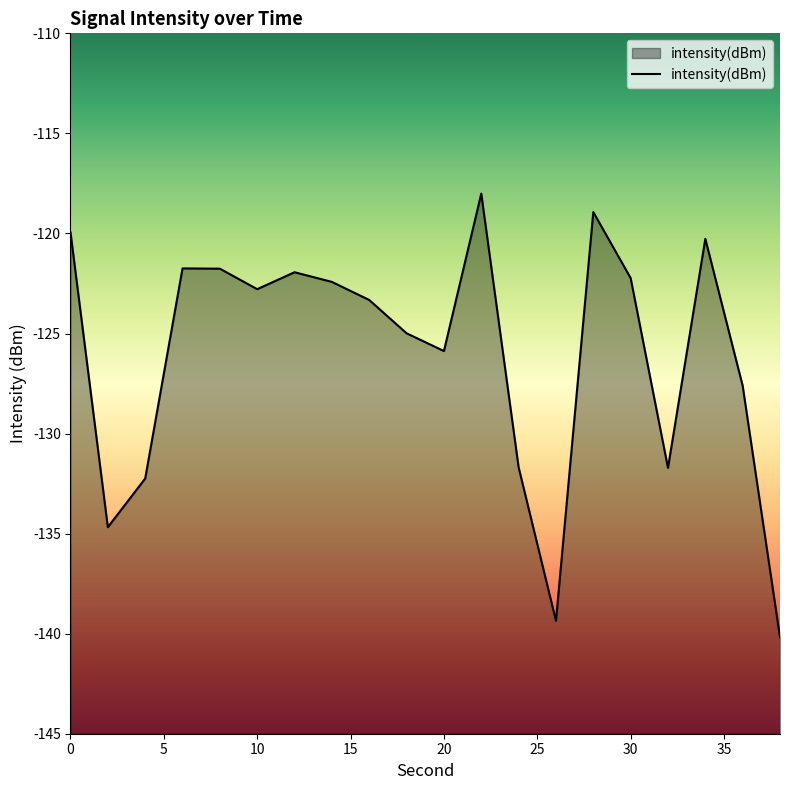

The value at 36 is -127.6. True or false?

True